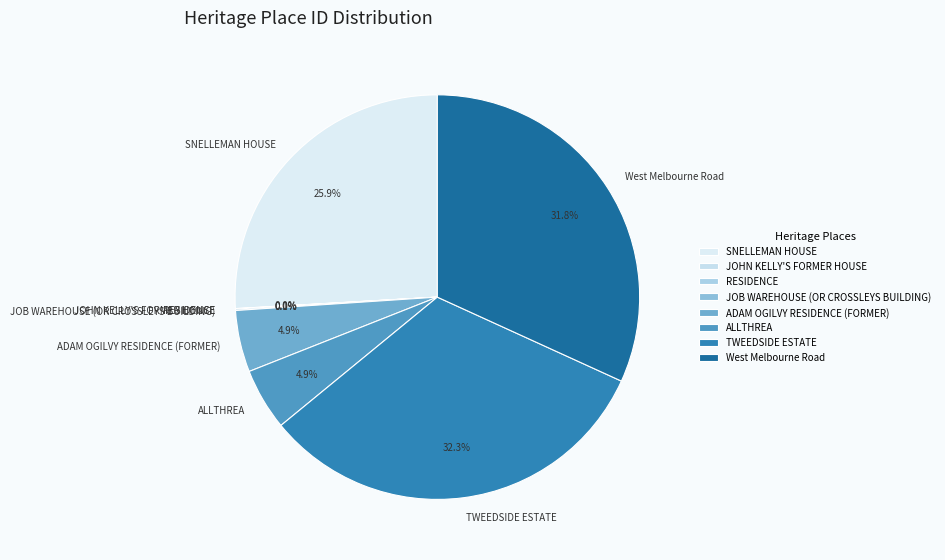

Which has a higher value, West Melbourne Road or SNELLEMAN HOUSE?

West Melbourne Road